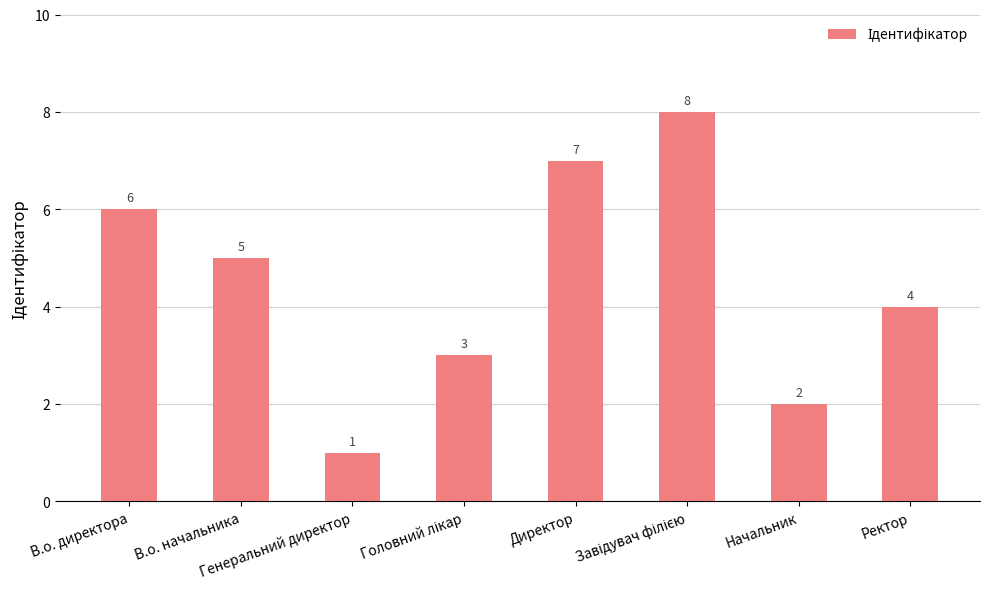

How many data points does each series have?

8